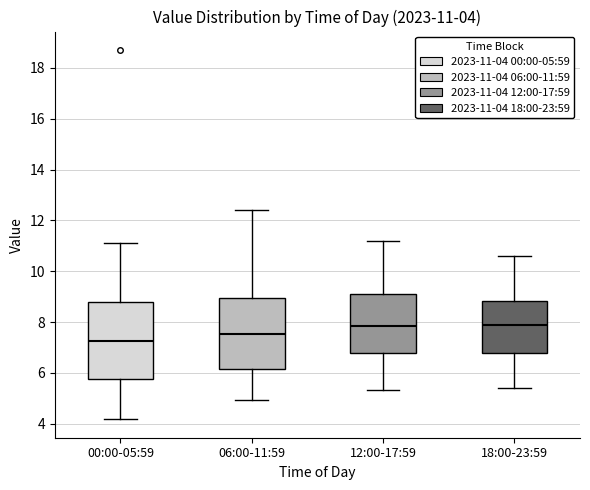

Comparing the boxes themselves (not the whiskers), which one is the tallest?

00:00-05:59